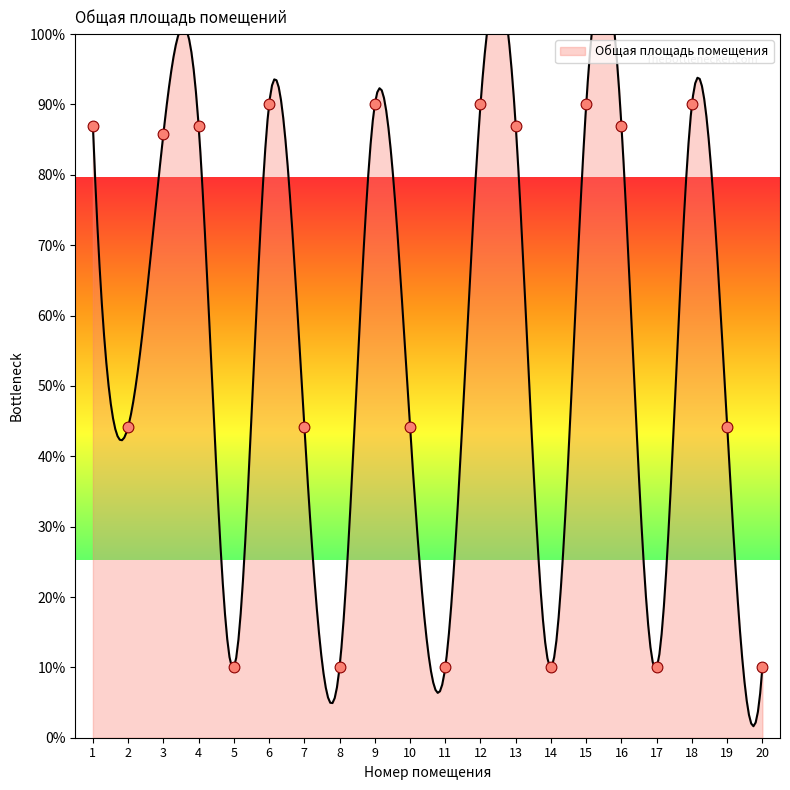

What is the change in value from 12 to 13?

-3.0